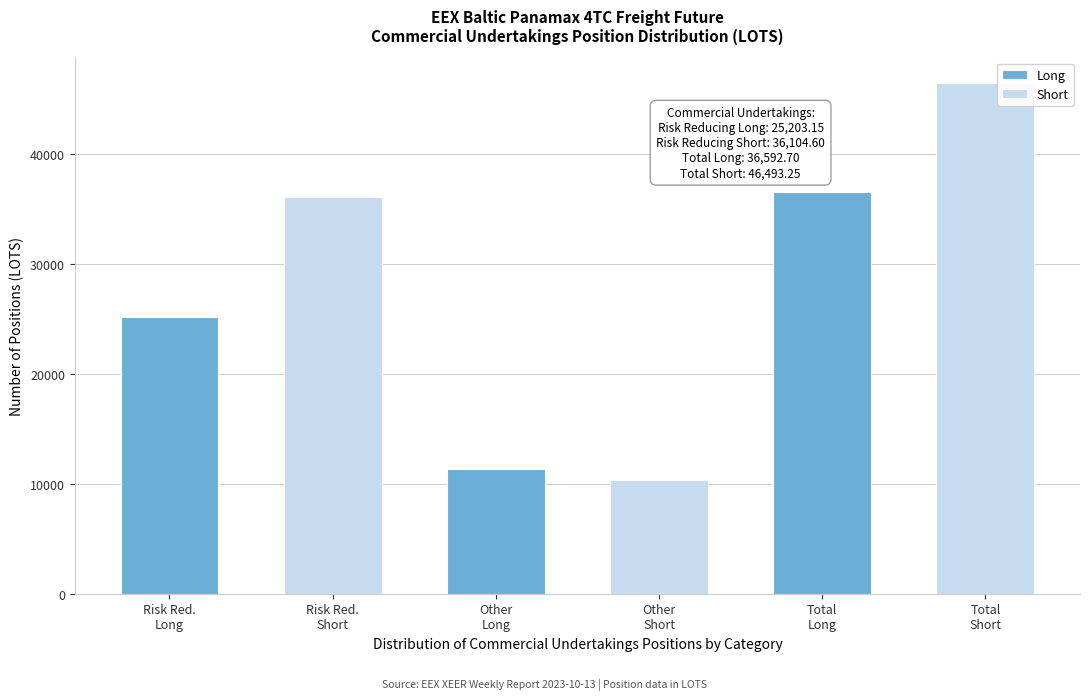

List the series in order of their overall mean, highest first.

Short, Long